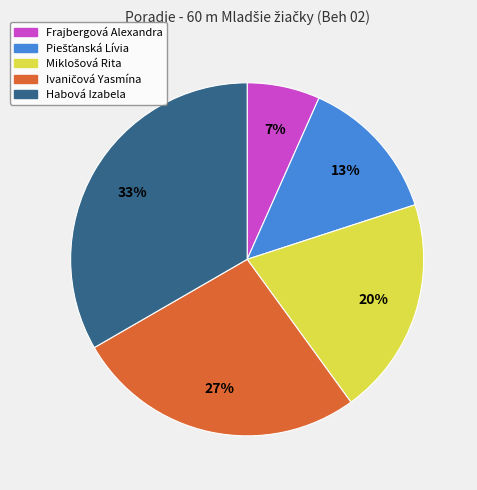

What is the smallest slice in the pie chart?

Frajbergová Alexandra